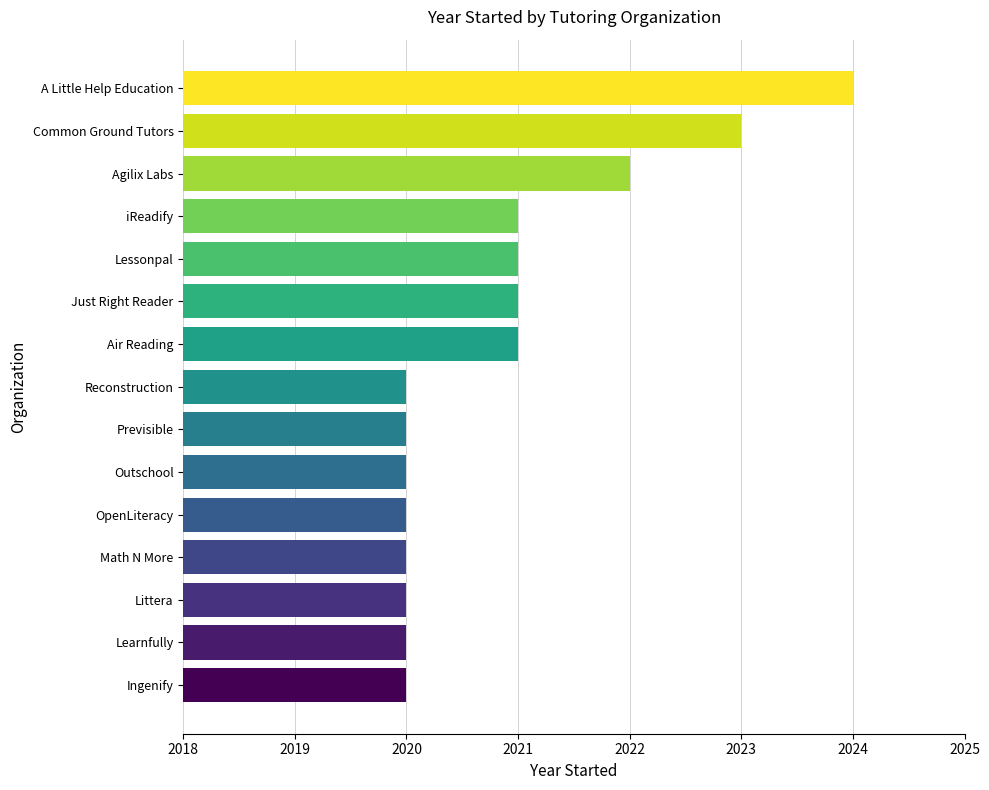

At which category does the chart reach its peak across all series?

A Little Help Education